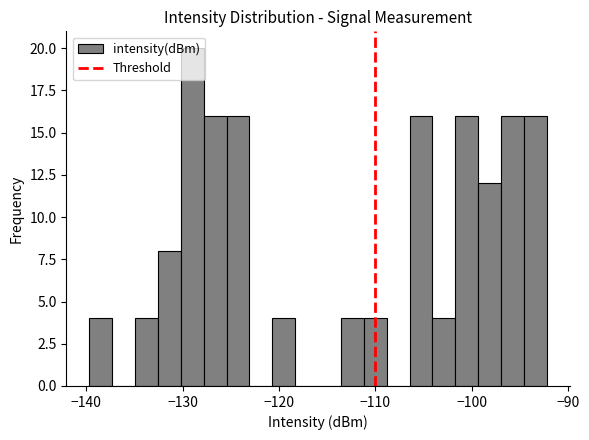

Around what value on the x-axis is the tallest bar? Give the approximate position of its centre, as read against the axis.

-129